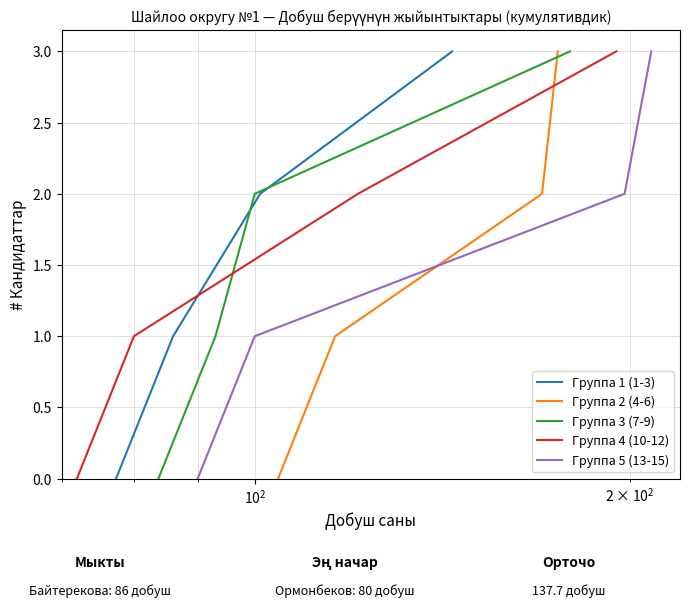

How many values in the Группа 5 (13-15) series are below 2?

2